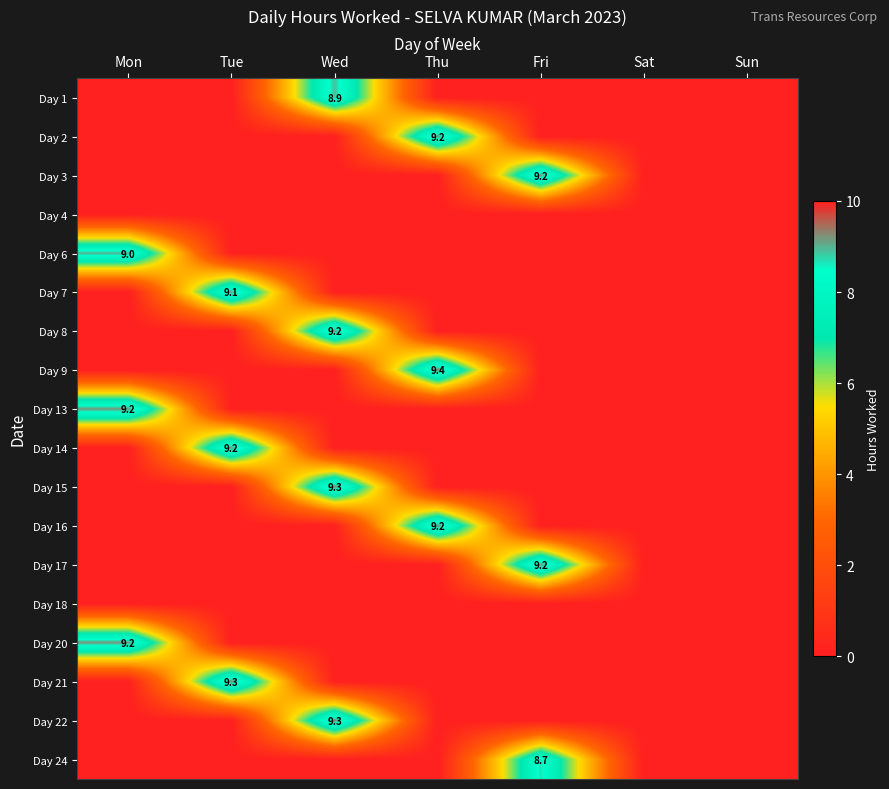

The value of Day 3 at Fri is 6.0. True or false?

False